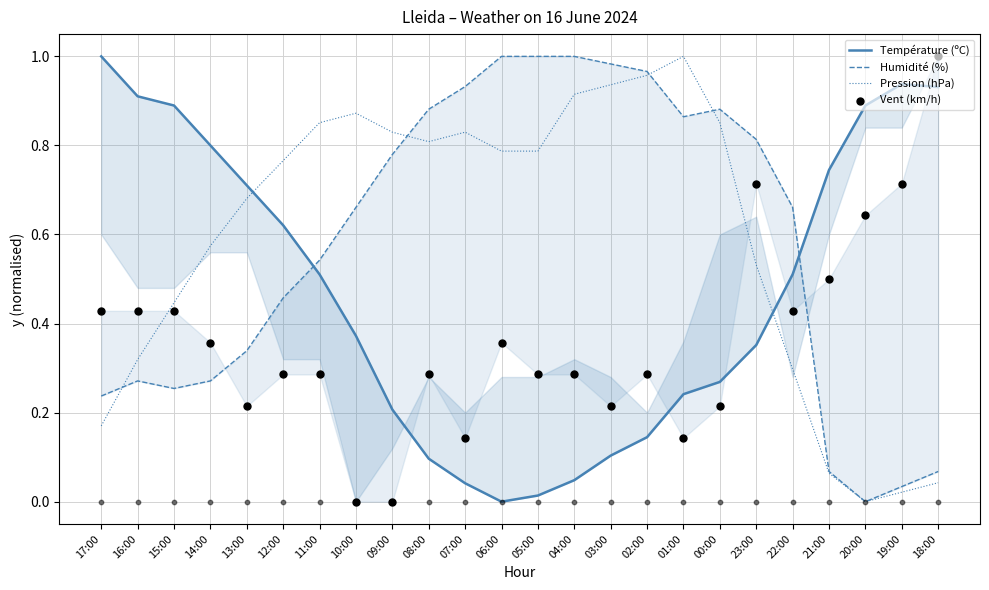

At which category is the sum across all series the highest?

23:00